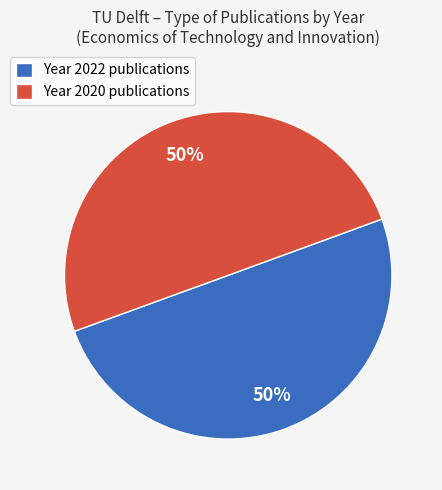

True or false: Year 2022 publications accounts for 42% of the total.

False